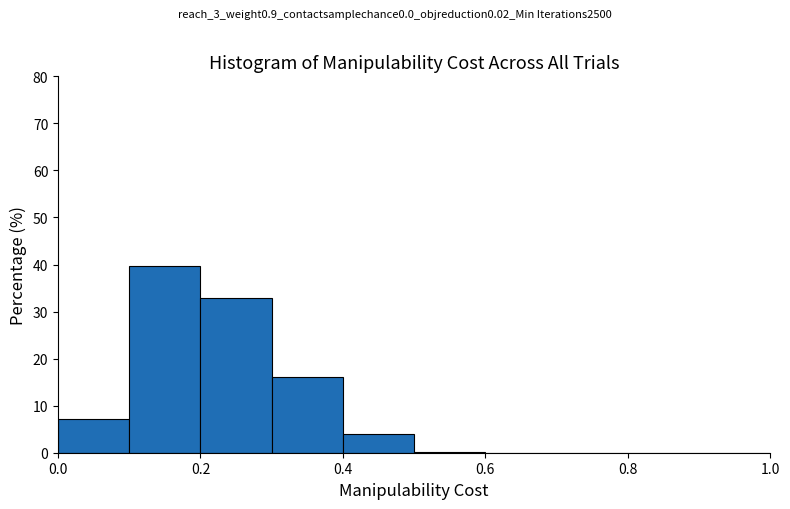

Reading left to right, transcribe this chart: for each bar, give the range it covers on the x-axis and its height. The values are not printed on the chart, so give them approximately, as read against the axis.

0.0 to 0.1: 7
0.1 to 0.2: 40
0.2 to 0.3: 33
0.3 to 0.4: 16
0.4 to 0.5: 4
0.5 to 0.6: under 1
0.6 to 0.7: 0
0.7 to 0.8: 0
0.8 to 0.9: 0
0.9 to 1.0: 0